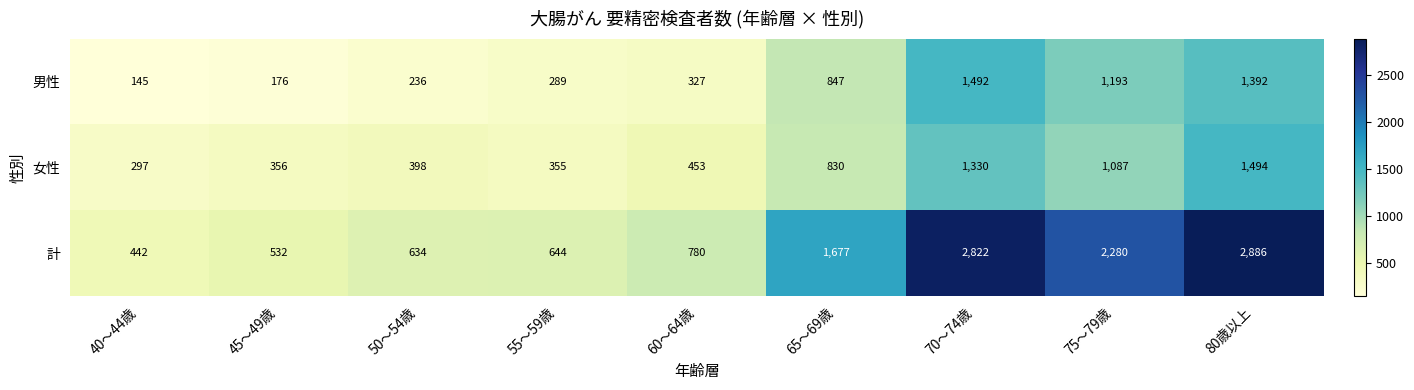

Reading left to right, extract all data points from this chart.

男性: 40～44歳=145	45～49歳=176	50～54歳=236	55～59歳=289	60～64歳=327	65～69歳=847	70～74歳=1492	75～79歳=1193	80歳以上=1392
女性: 40～44歳=297	45～49歳=356	50～54歳=398	55～59歳=355	60～64歳=453	65～69歳=830	70～74歳=1330	75～79歳=1087	80歳以上=1494
計: 40～44歳=442	45～49歳=532	50～54歳=634	55～59歳=644	60～64歳=780	65～69歳=1677	70～74歳=2822	75～79歳=2280	80歳以上=2886